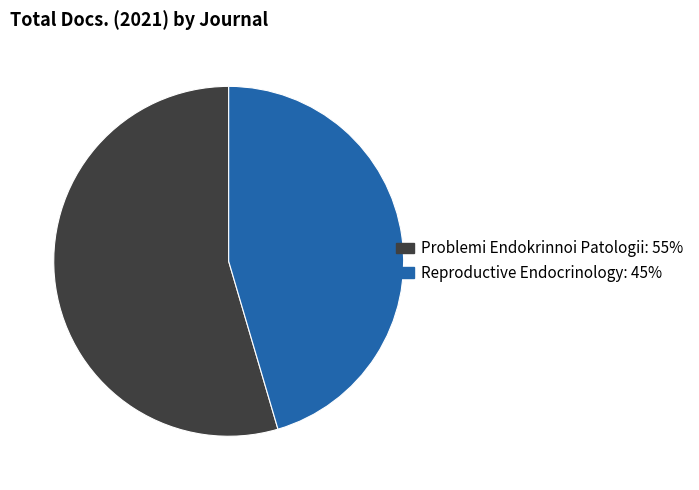

Does Reproductive Endocrinology represent more than half of the total?

No